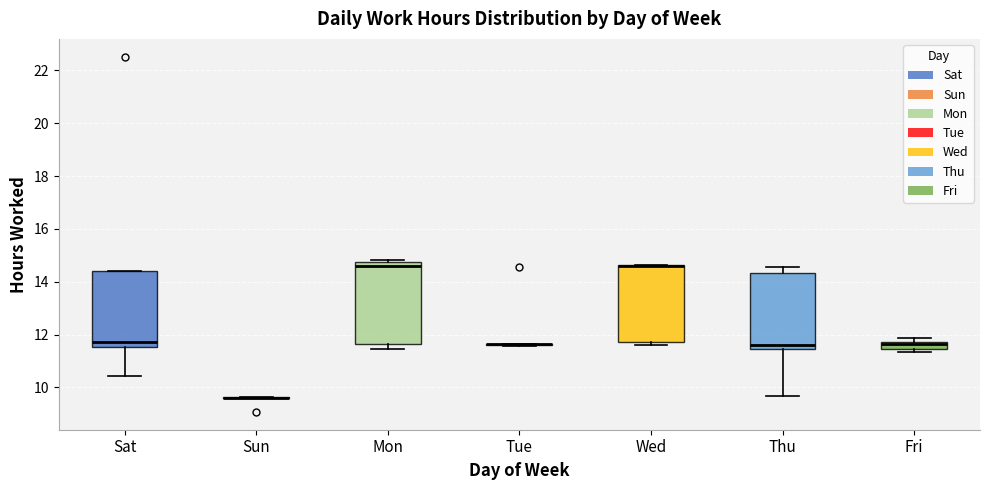

Where does the median line of the box for Fri sit on the y-axis? The values are not printed on the chart, so give them approximately, as read against the axis.

11.6